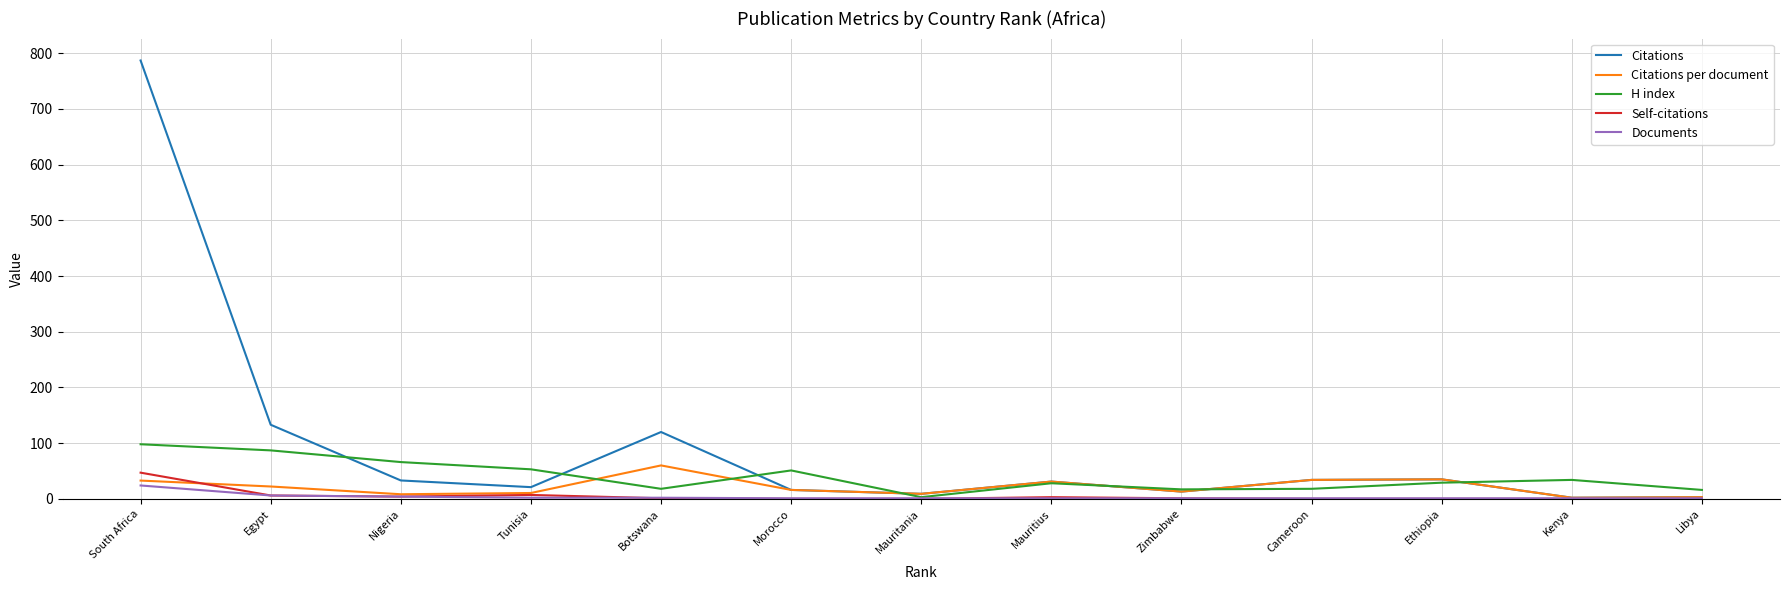

What is the spread (max minus min) of values at Cameroon?

34.0